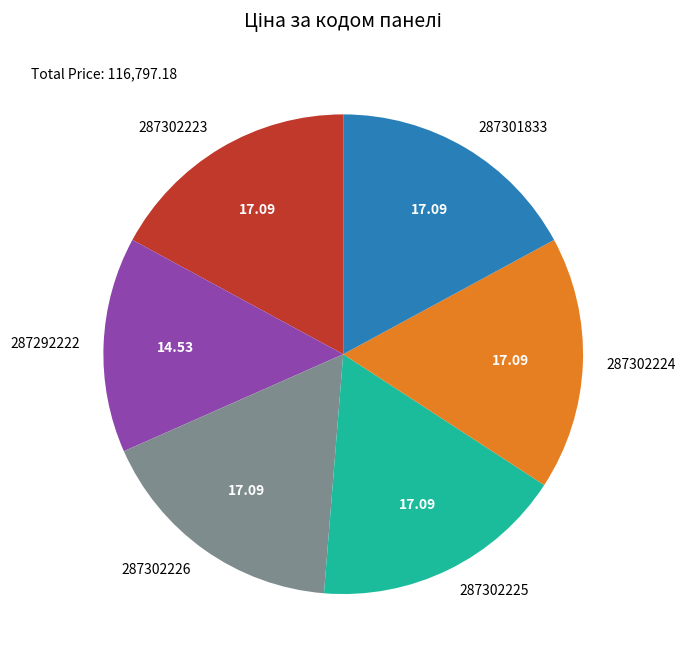

What is the smallest slice in the pie chart?

287292222